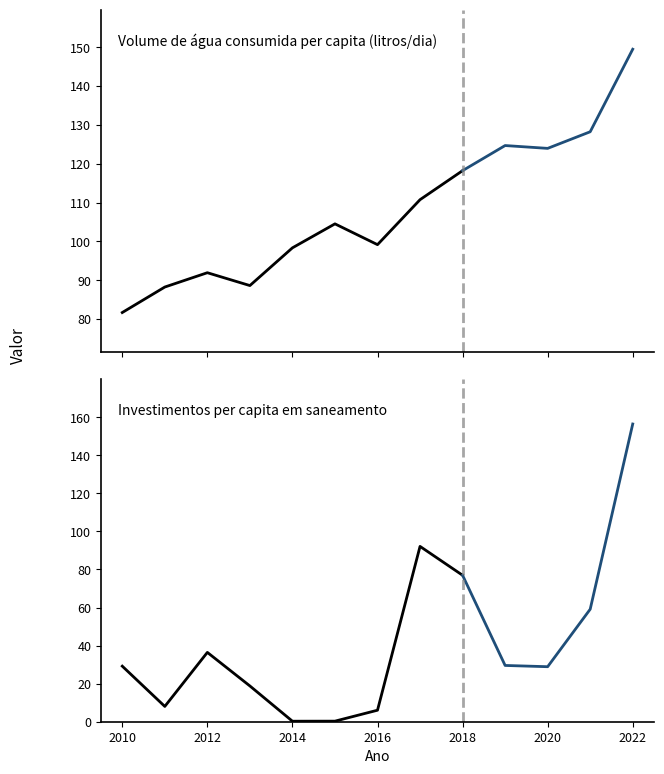

Which series ends up on top after the final intersection of Volume de água consumida per capita (litros/dia) and Investimentos per capita em saneamento?

Investimentos per capita em saneamento